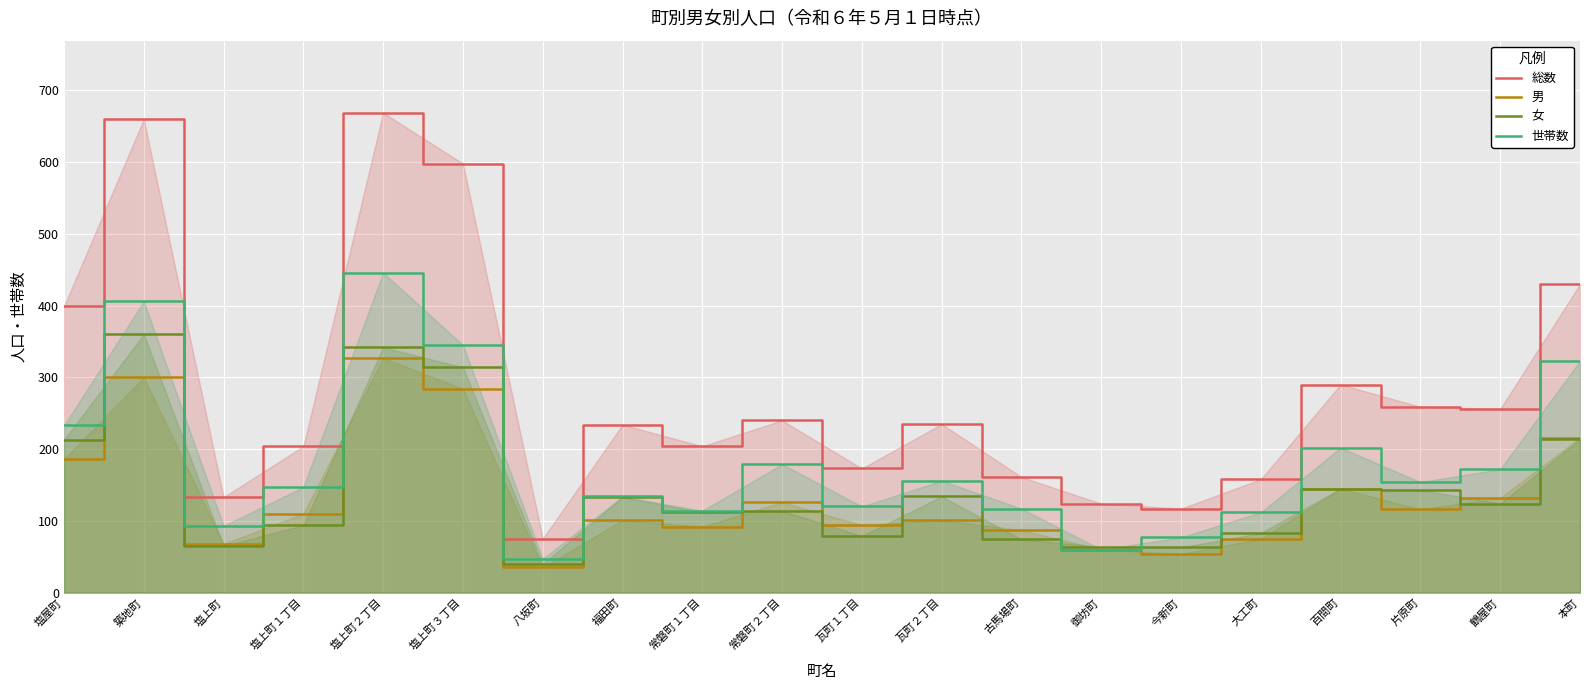

Which category has the highest value in the 世帯数 series?

塩上町２丁目